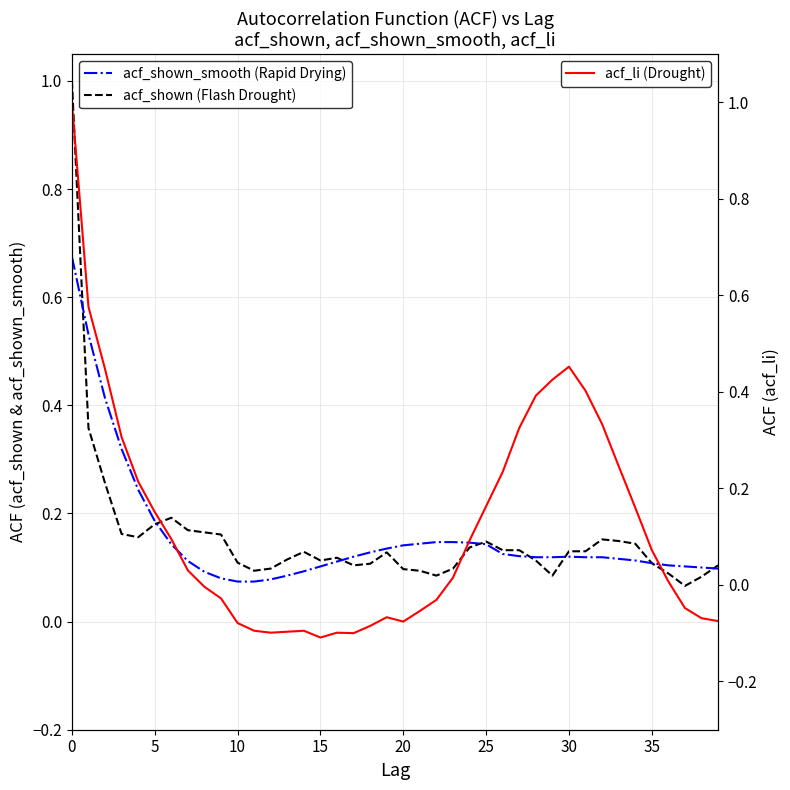

True or false: acf_shown_smooth and acf_li cross at least once.

True